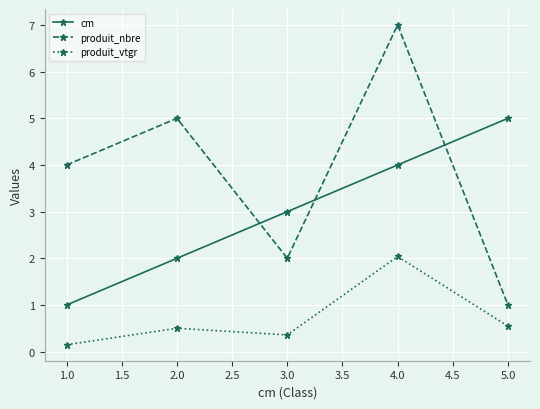

Which series has the largest total across all categories?

produit_nbre